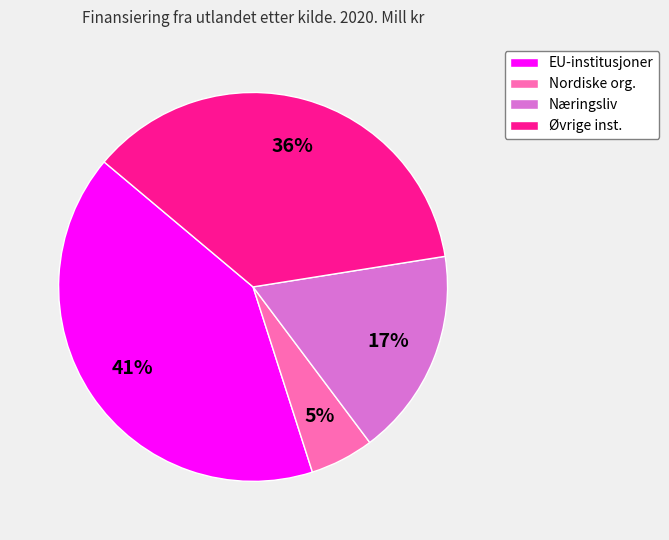

Is the sum of Øvrige inst. and EU-institusjoner greater than half?

Yes